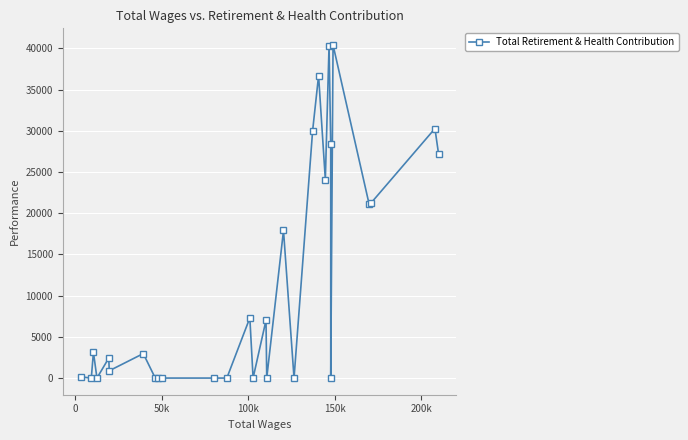

What is the average value?

11776